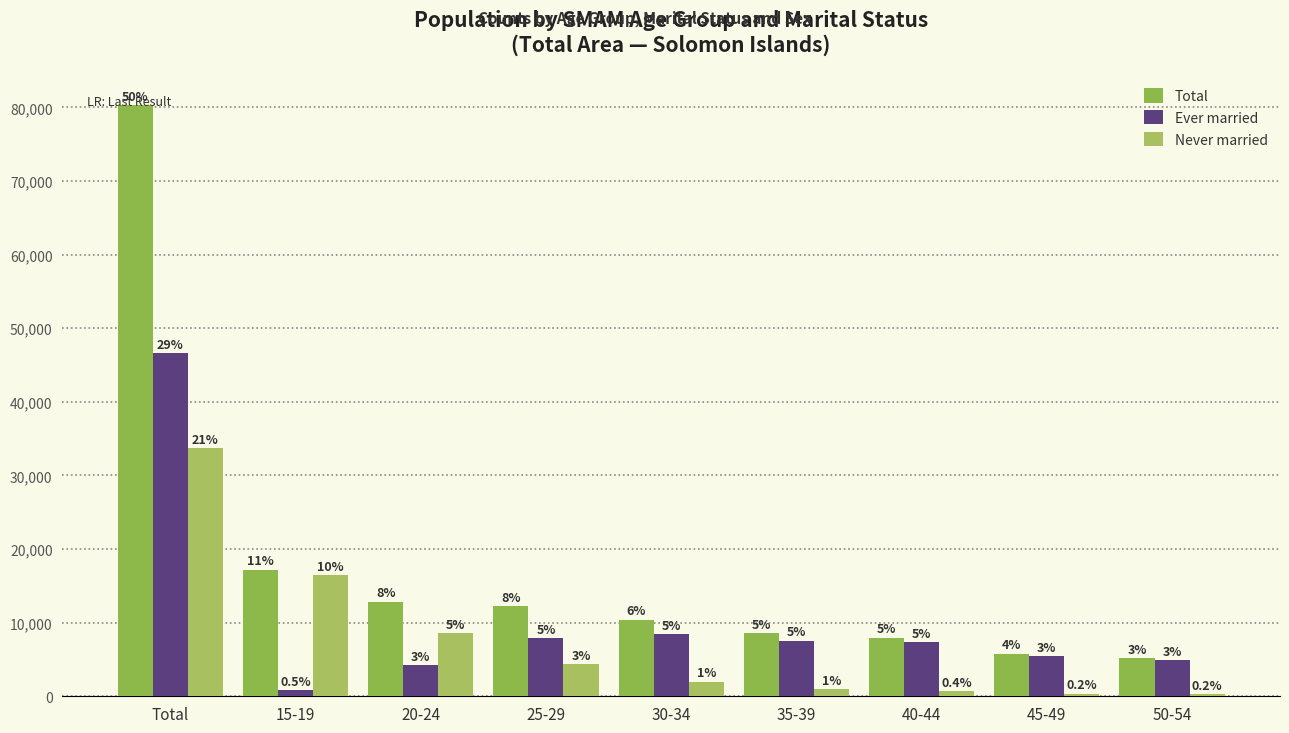

What is the difference between the highest and lowest values at 20-24?

8636